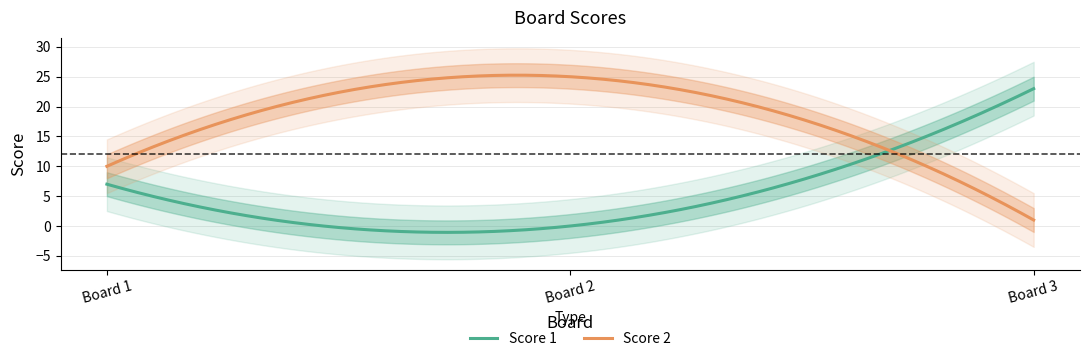

What is the difference between the maximum and minimum values in the Score 2 series?

24.3